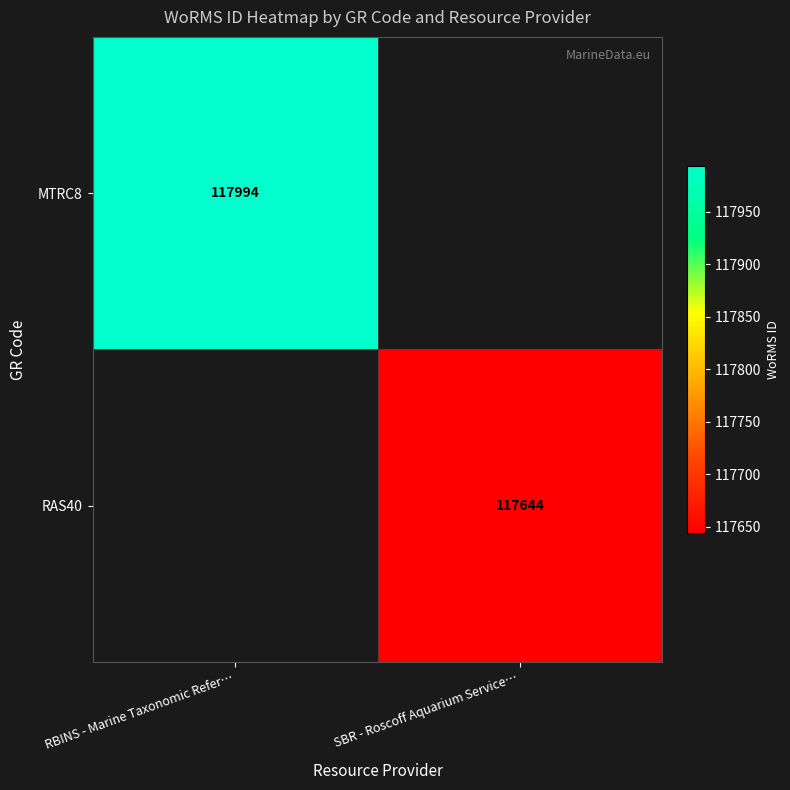

Is it true that RAS40 equals 62973 at SBR - Roscoff Aquarium Service…?

False